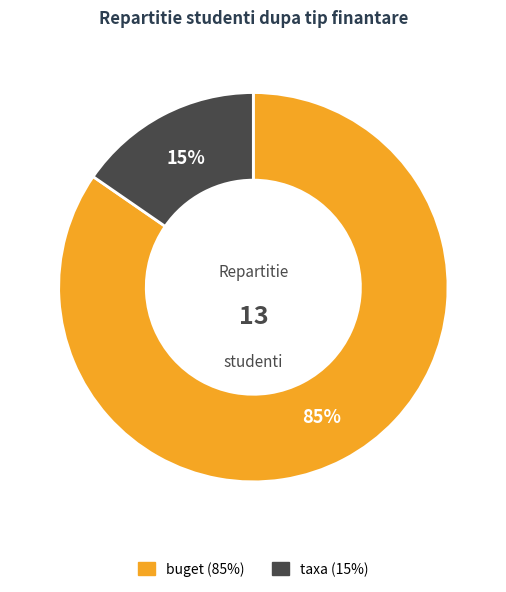

Is there any slice that represents more than half of the pie?

Yes